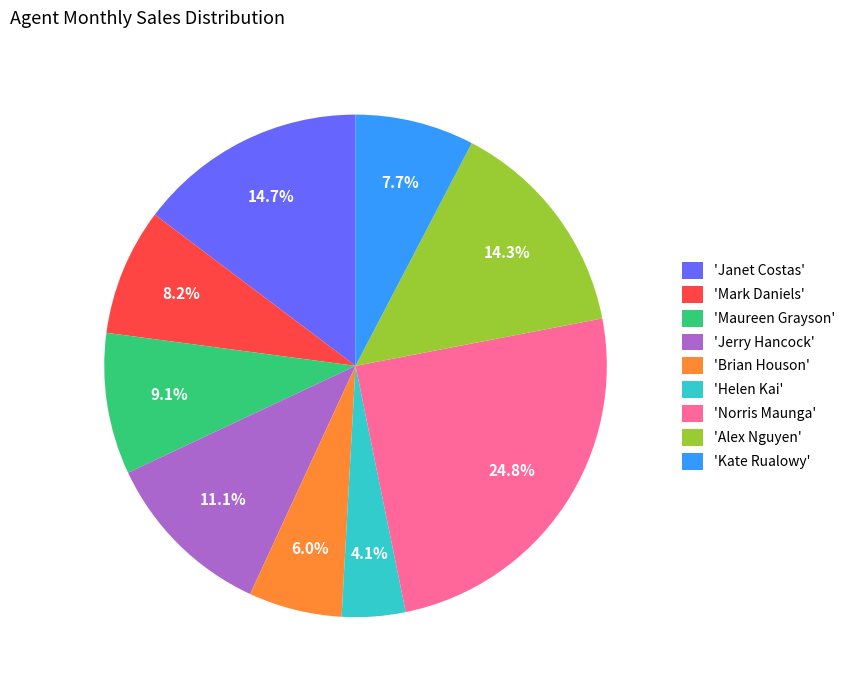

Which has a higher value, 'Brian Houson' or 'Maureen Grayson'?

'Maureen Grayson'